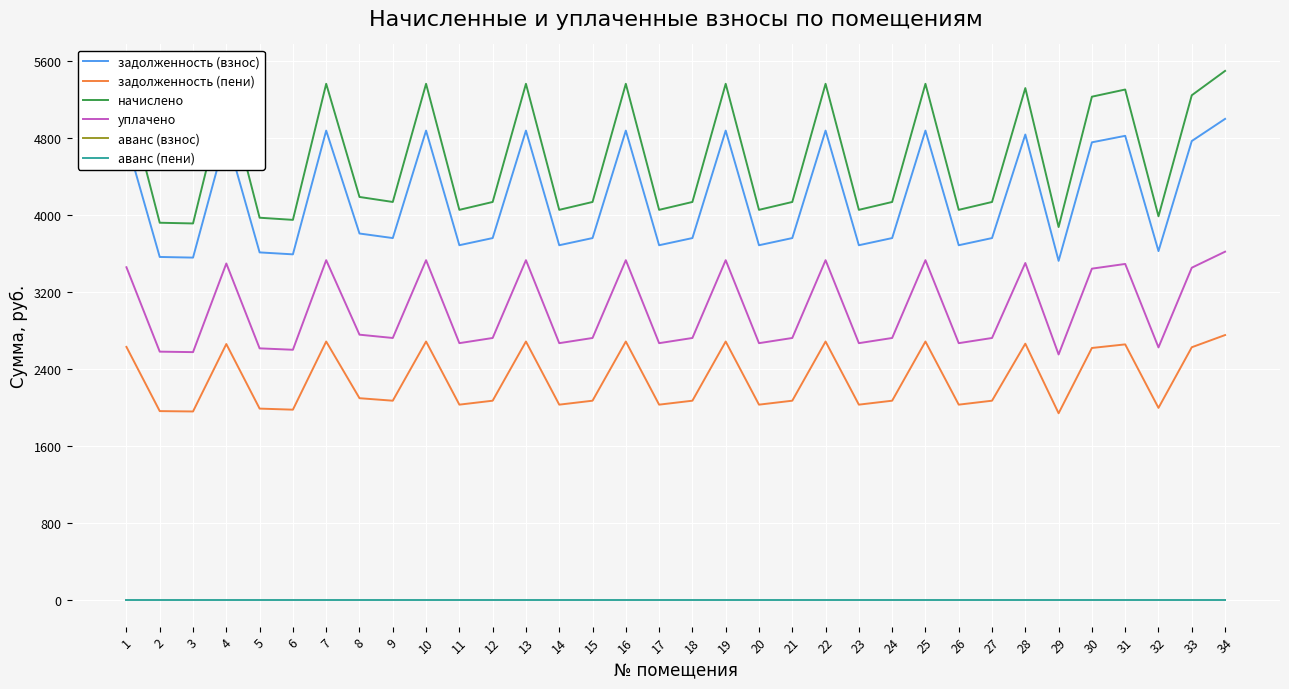

Is this an area chart (filled region under the line)?

No